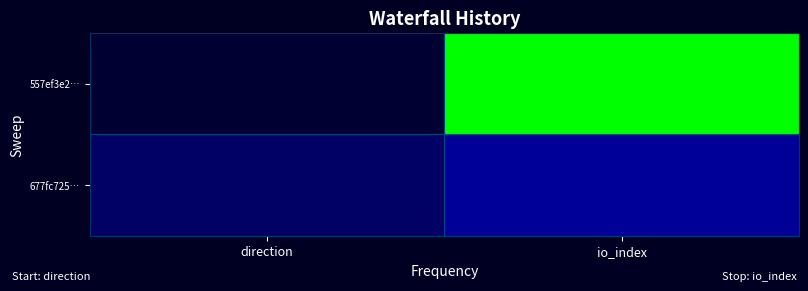

How many categories are shown in the chart?

2